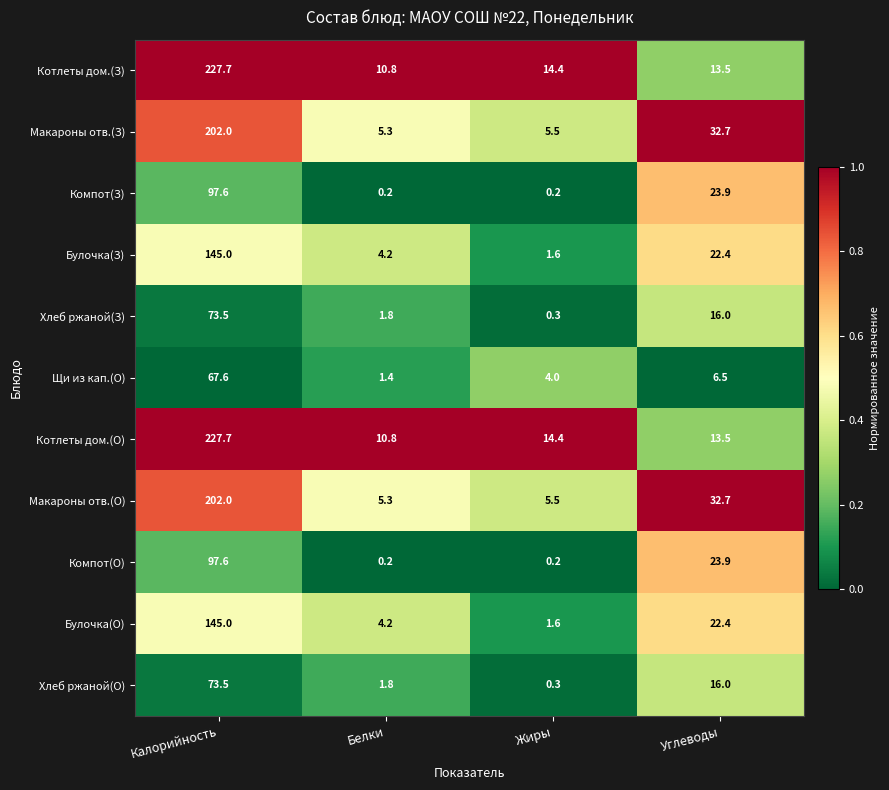

What is the total value across all series at Белки?

46.0